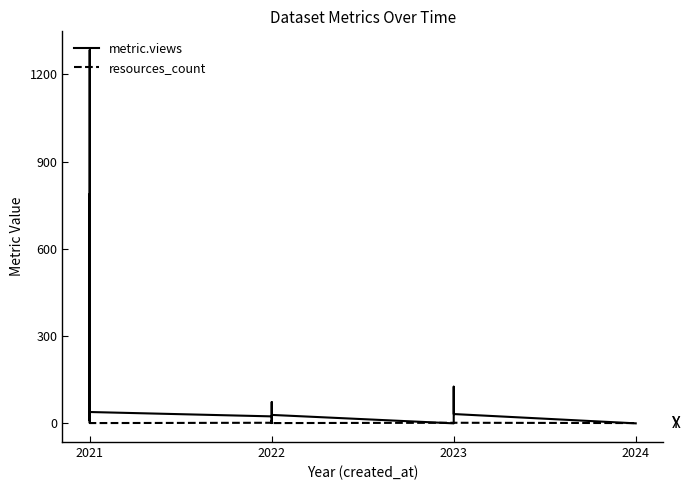

Rank the series at 2021 from lowest to highest value.

resources_count, metric.views